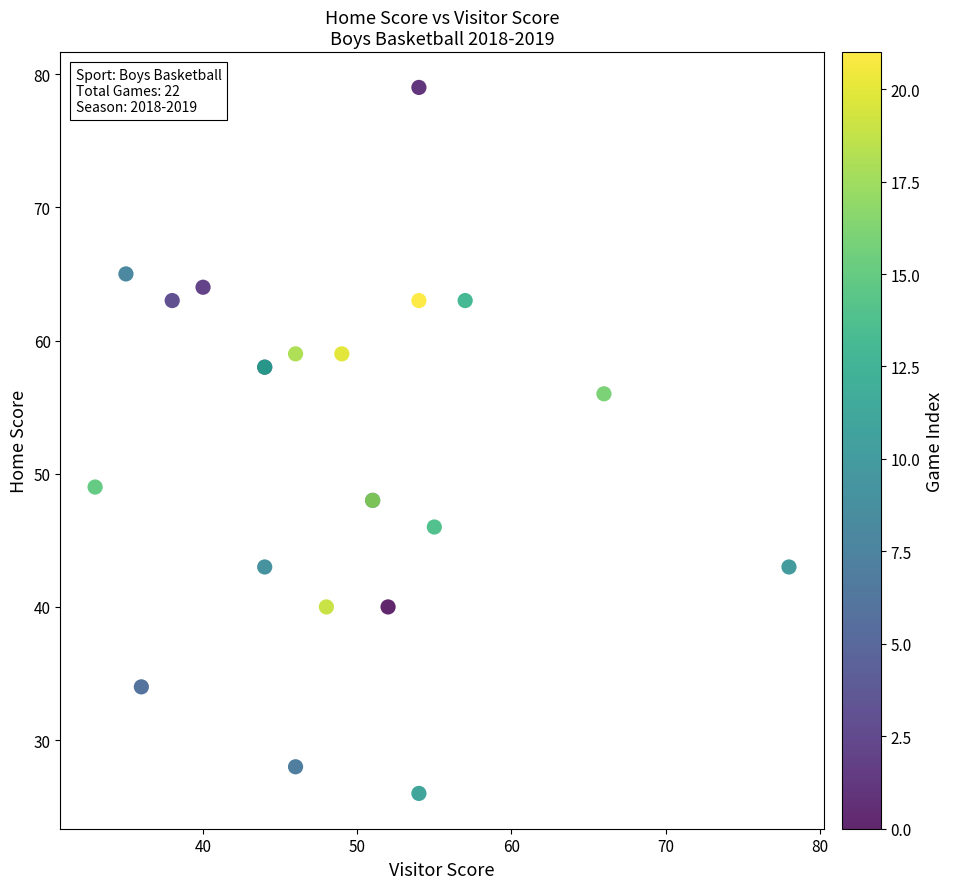

What Y value in the scatter plot is closest to 52?

49